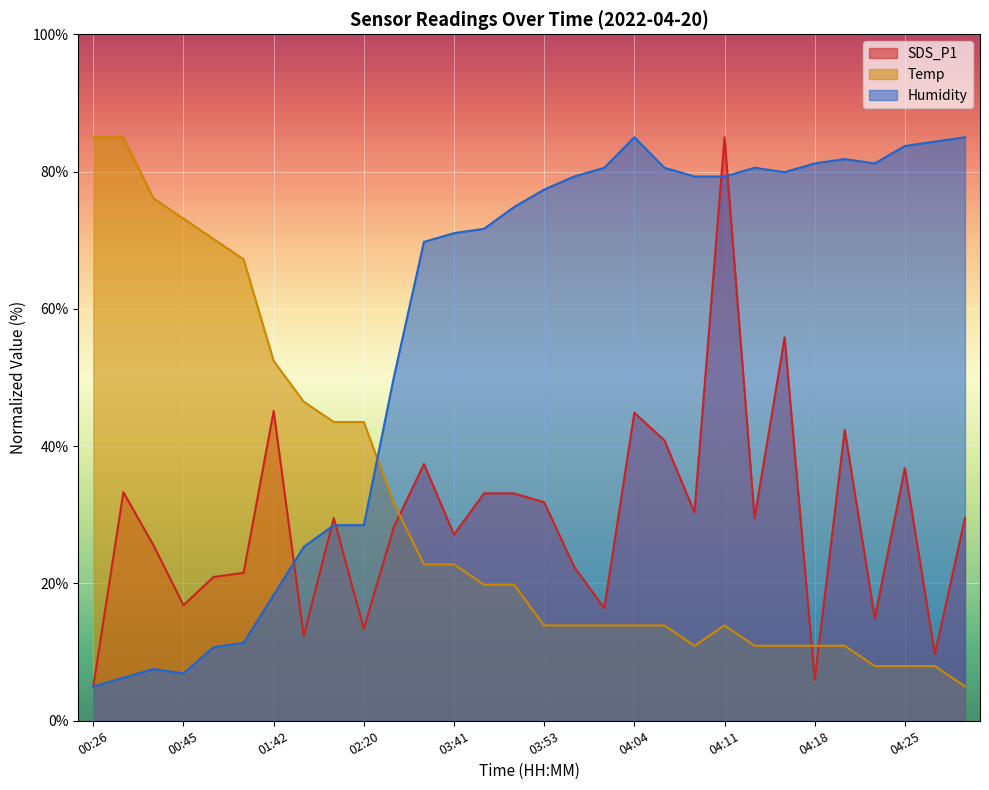

Reading right to left, list all the values displayed in this chart.

SDS_P1: 04:30=29.5	04:28=9.7	04:25=36.8	04:23=14.9	04:21=42.4	04:18=5.9	04:16=55.8	04:13=29.5	04:11=85.0	04:08=30.4	04:06=40.8	04:04=44.9	04:01=16.4	03:56=22.4	03:53=31.8	03:47=33.1	03:45=33.1	03:41=27.1	03:38=37.4	03:08=28.2	02:20=13.4	02:17=29.5	02:06=12.4	01:42=45.1	01:10=21.5	01:07=20.9	00:45=16.8	00:42=25.6	00:29=33.3	00:26=5.0
Temp: 04:30=5.0	04:28=8.0	04:25=8.0	04:23=8.0	04:21=10.9	04:18=10.9	04:16=10.9	04:13=10.9	04:11=13.9	04:08=10.9	04:06=13.9	04:04=13.9	04:01=13.9	03:56=13.9	03:53=13.9	03:47=19.8	03:45=19.8	03:41=22.8	03:38=22.8	03:08=31.7	02:20=43.5	02:17=43.5	02:06=46.5	01:42=52.4	01:10=67.2	01:07=70.2	00:45=73.1	00:42=76.1	00:29=85.0	00:26=85.0
Humidity: 04:30=85.0	04:28=84.4	04:25=83.7	04:23=81.2	04:21=81.8	04:18=81.2	04:16=79.9	04:13=80.6	04:11=79.3	04:08=79.3	04:06=80.6	04:04=85.0	04:01=80.6	03:56=79.3	03:53=77.4	03:47=74.8	03:45=71.7	03:41=71.0	03:38=69.8	03:08=50.1	02:20=28.5	02:17=28.5	02:06=25.3	01:42=18.3	01:10=11.3	01:07=10.7	00:45=6.9	00:42=7.5	00:29=6.3	00:26=5.0